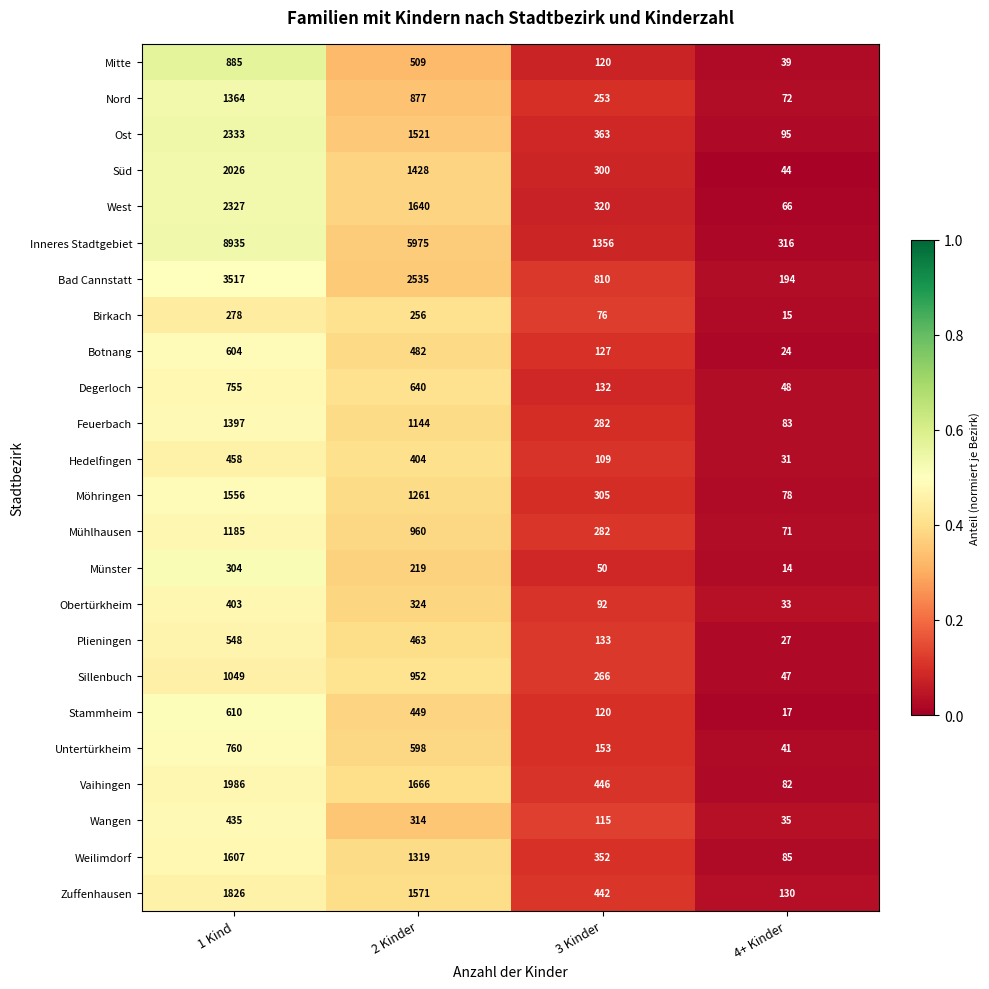

What is the sum of all Hedelfingen values?

1002